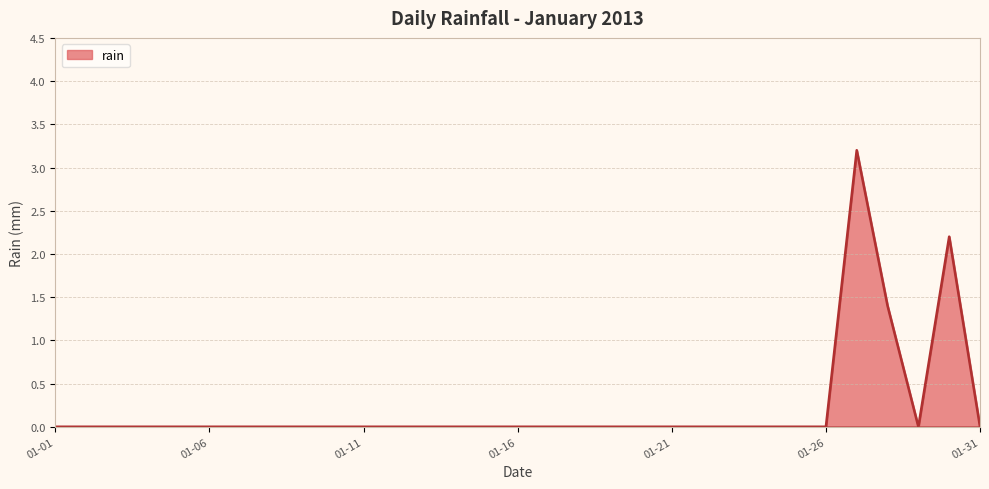

What is the average value?

0.2